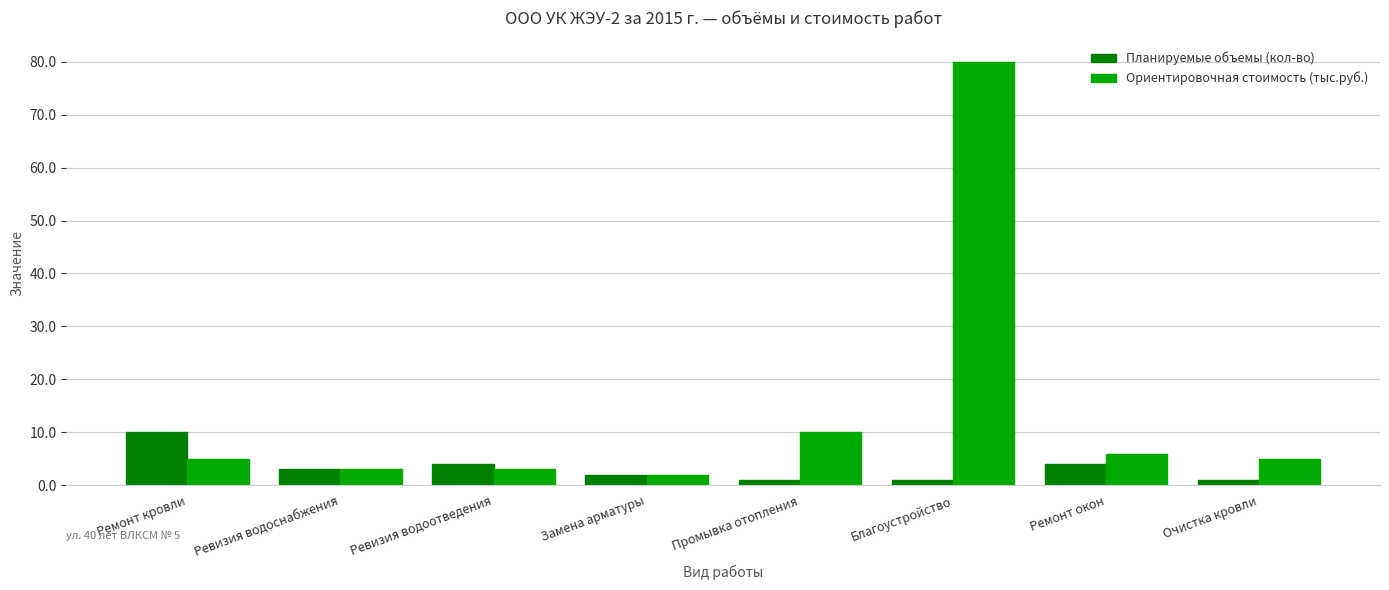

At how many categories does at least one series exceed 8?

3